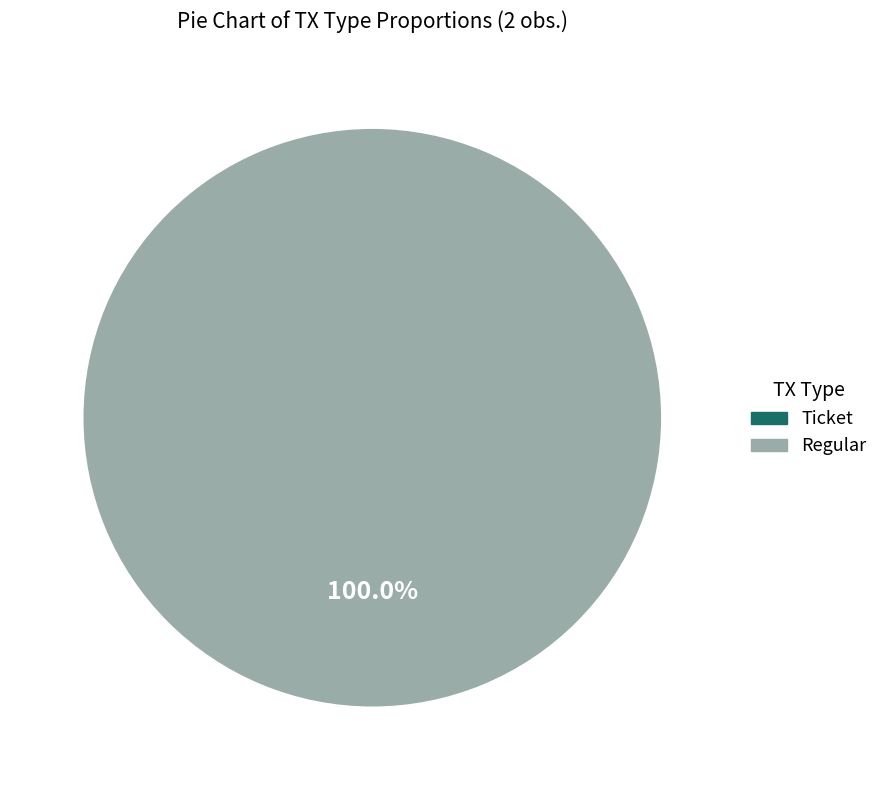

Combined, what portion of the pie is Ticket and Regular?

100.0%